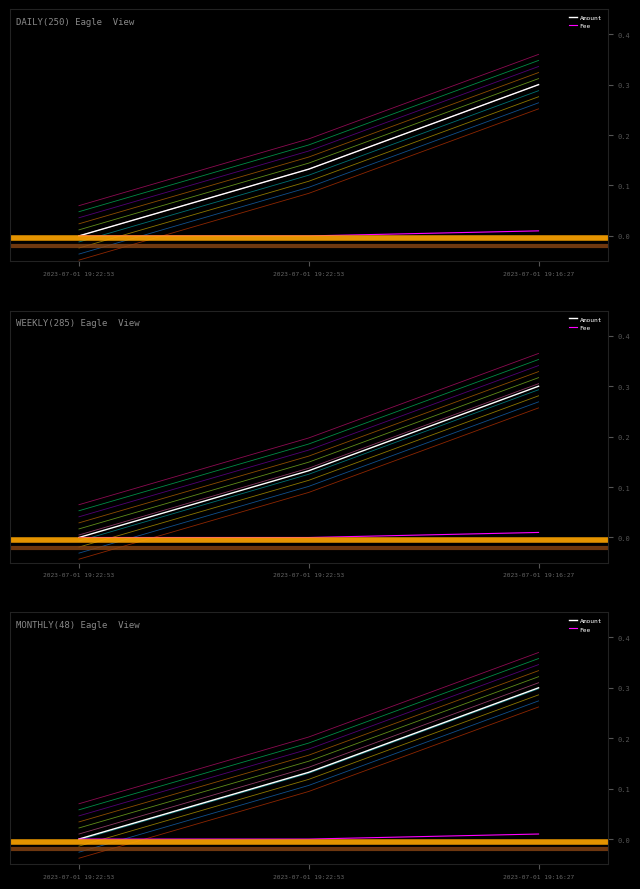

List the series in order of their overall mean, highest first.

Amount, Fee